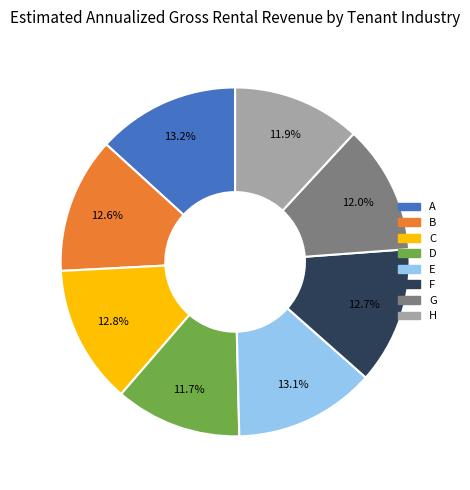

To the nearest percent, what is the combined percentage of G and H?

24%